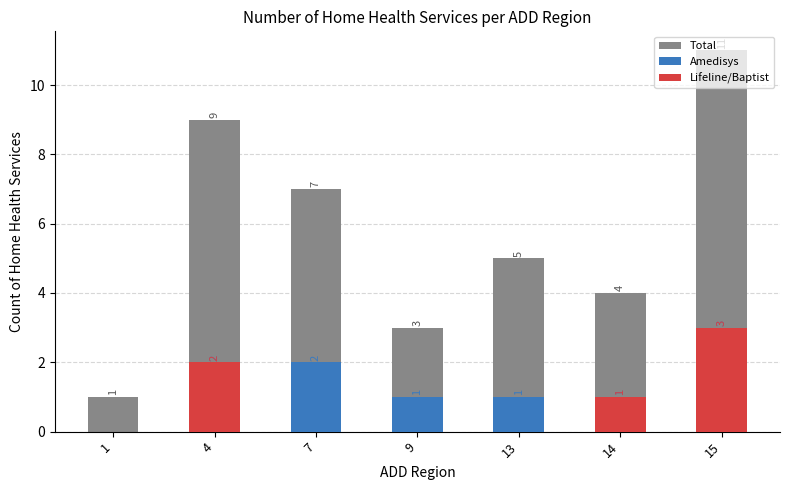

The value of Lifeline/Baptist at 9 is 0. True or false?

True